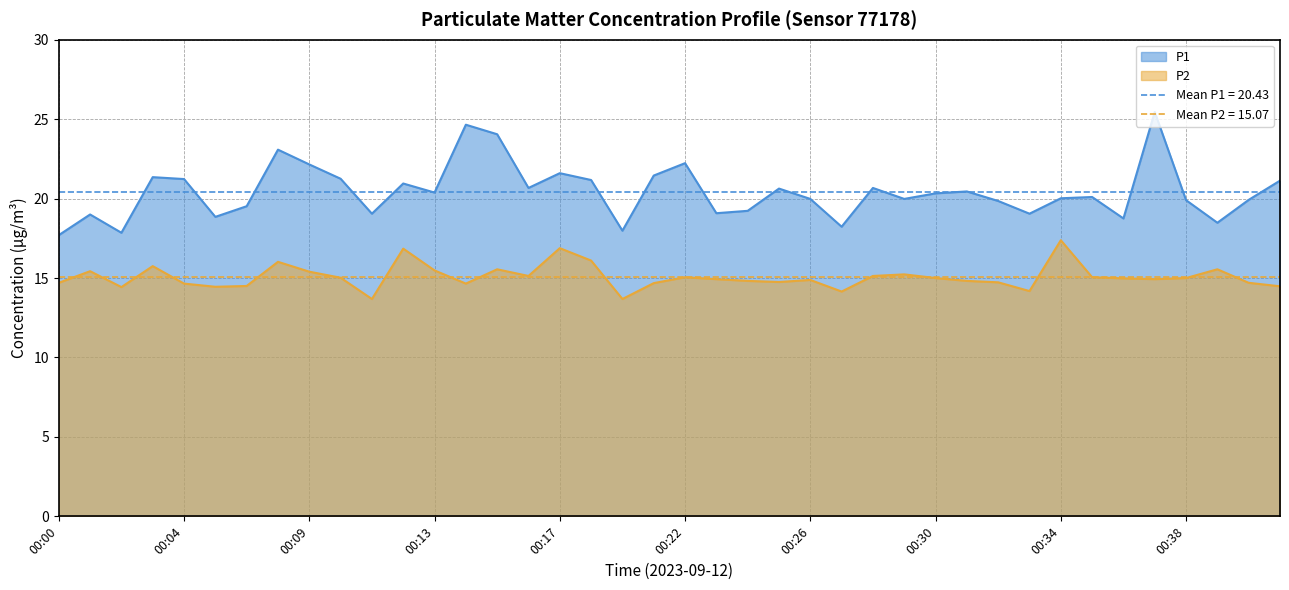

In P2, how many points are higher than both neighbors (excluding endpoints)?

11